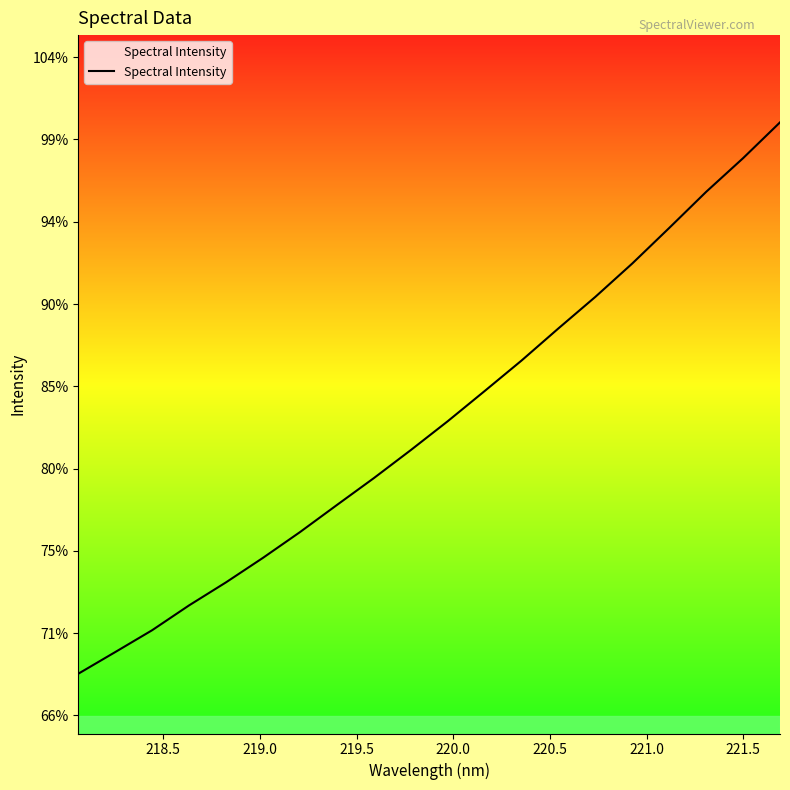

Is this an area chart (filled region under the line)?

Yes